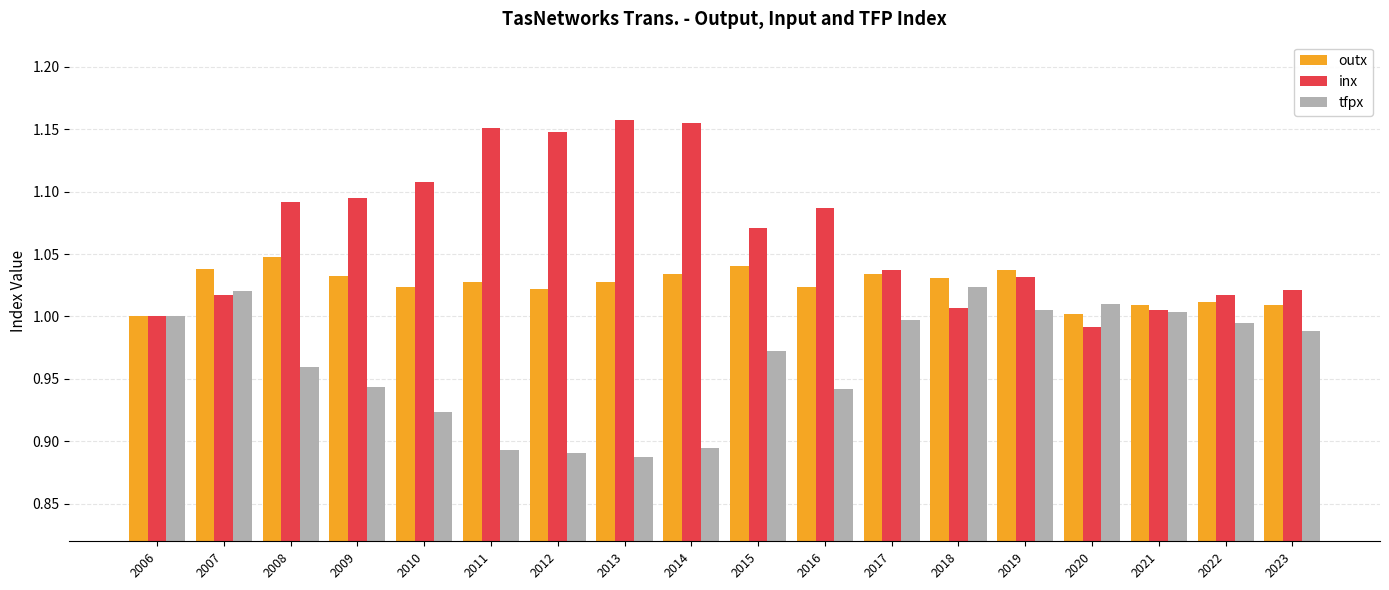

The value of inx at 2022 is 1.8. True or false?

False